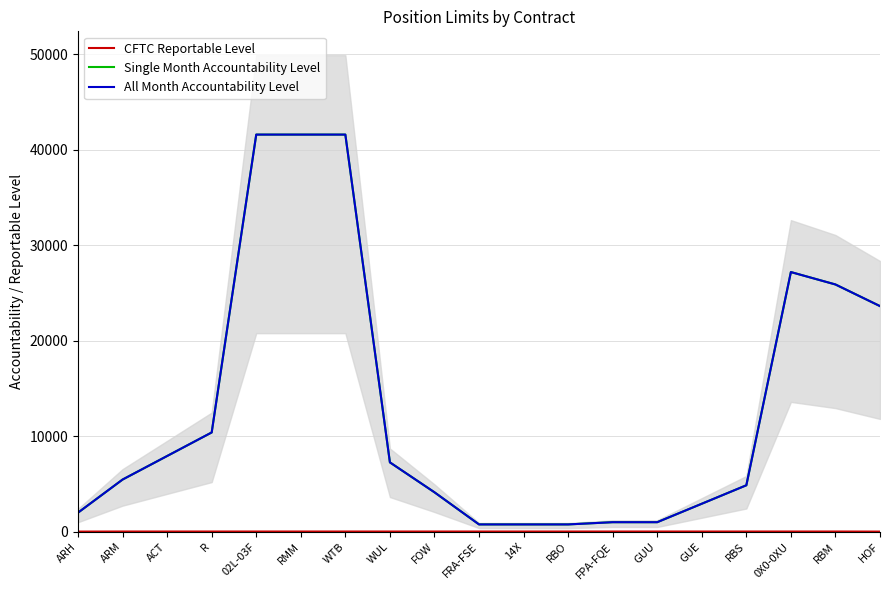

At how many categories does at least one series exceed 12238?

6